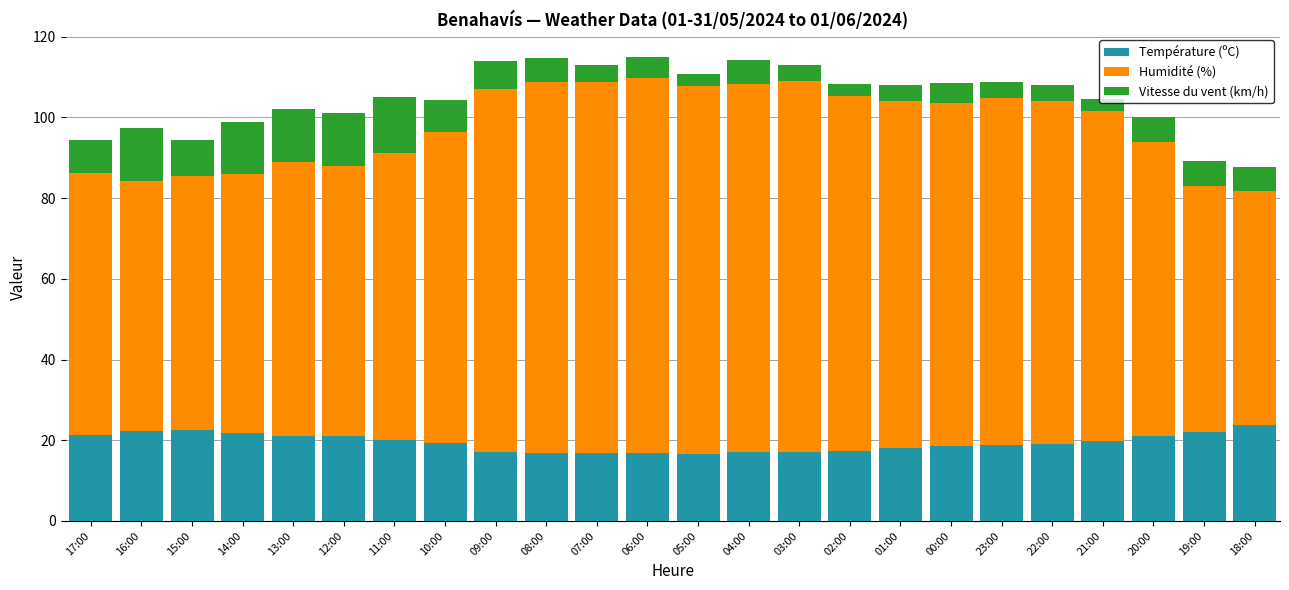

What is the maximum value for Température (ºC)?

23.7